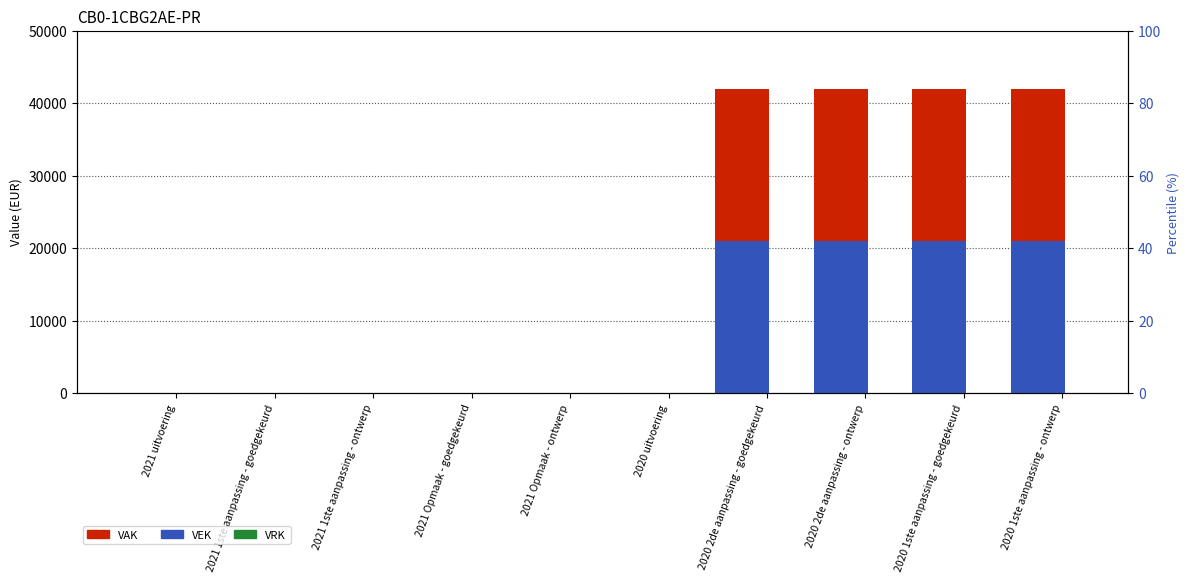

Does the chart contain any negative values?

No